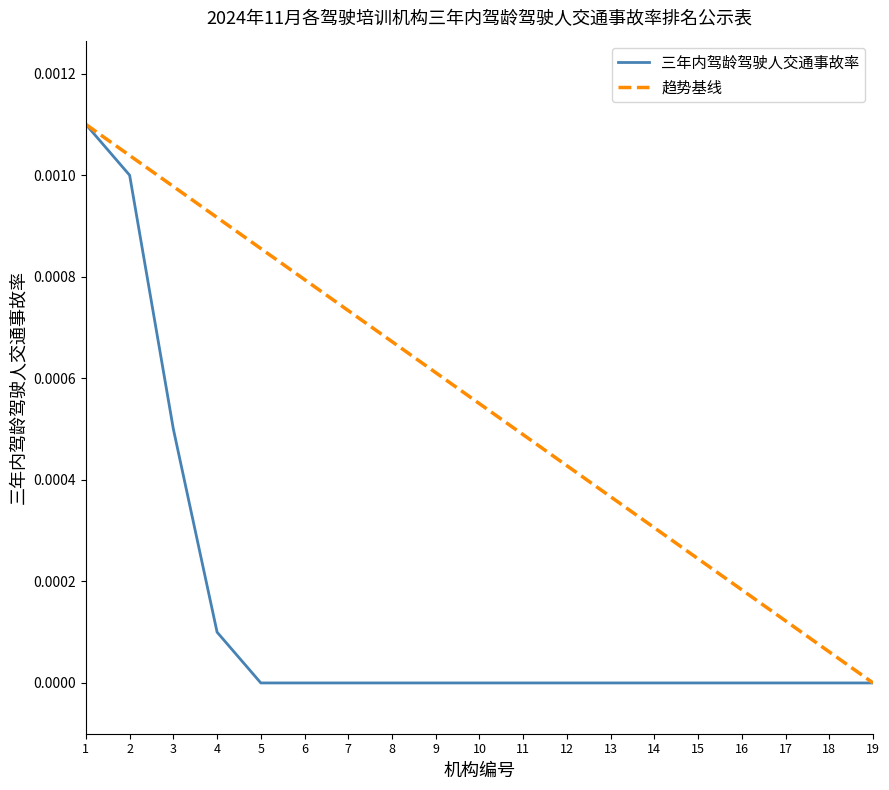

The 三年内驾龄驾驶人交通事故率 series shows 0.0 at 17. True or false?

True